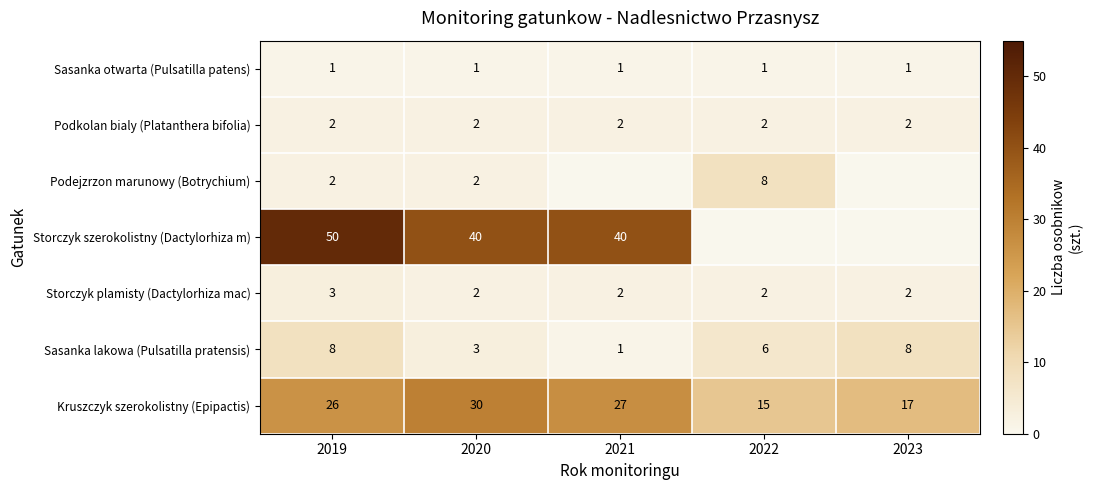

Which category has the lowest value across all series?

2021